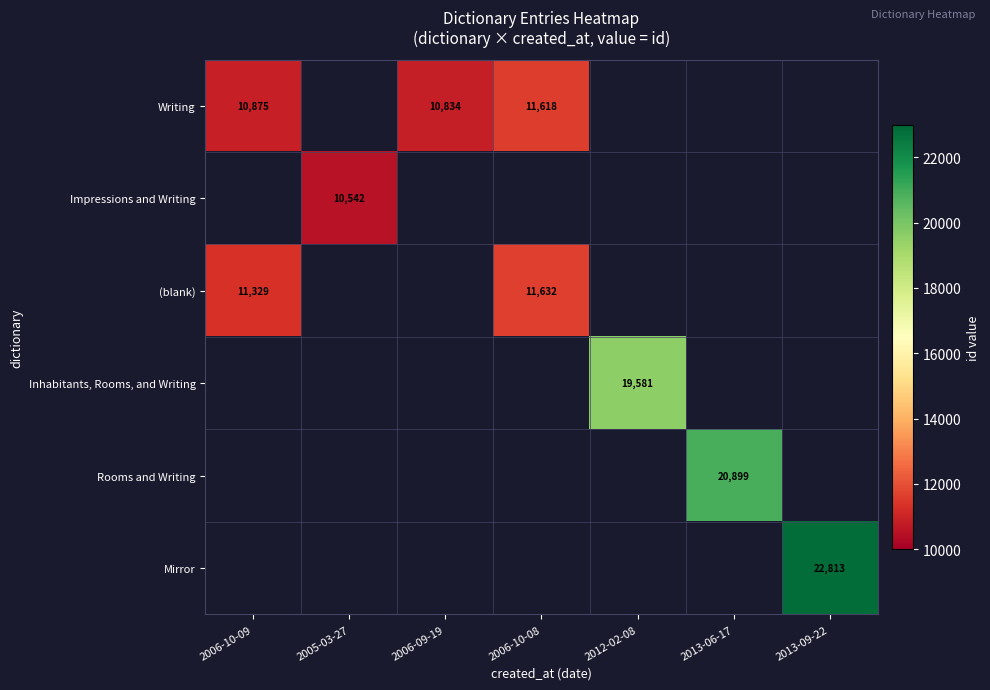

True or false: (blank) has a value of 17363 at 2006-10-08.

False